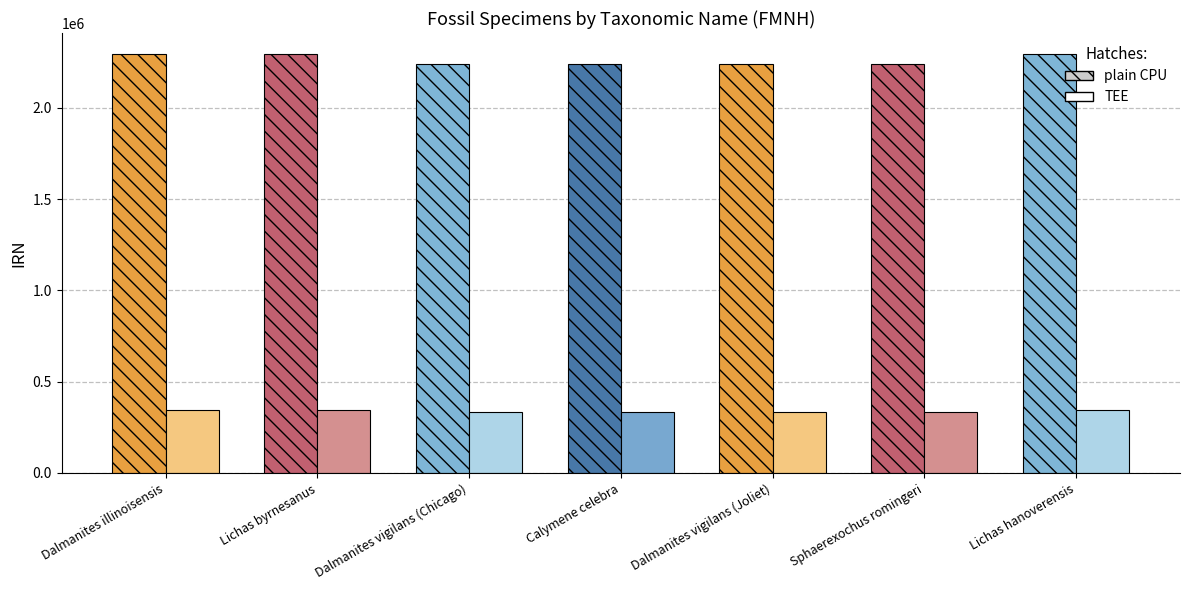

Rank the series by their maximum value, from highest to lowest.

plain CPU, TEE